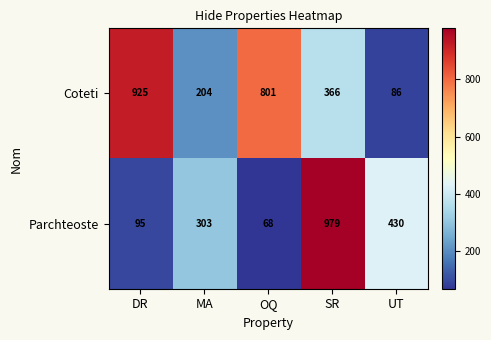

True or false: Parchteoste has a value of 91 at OQ.

False